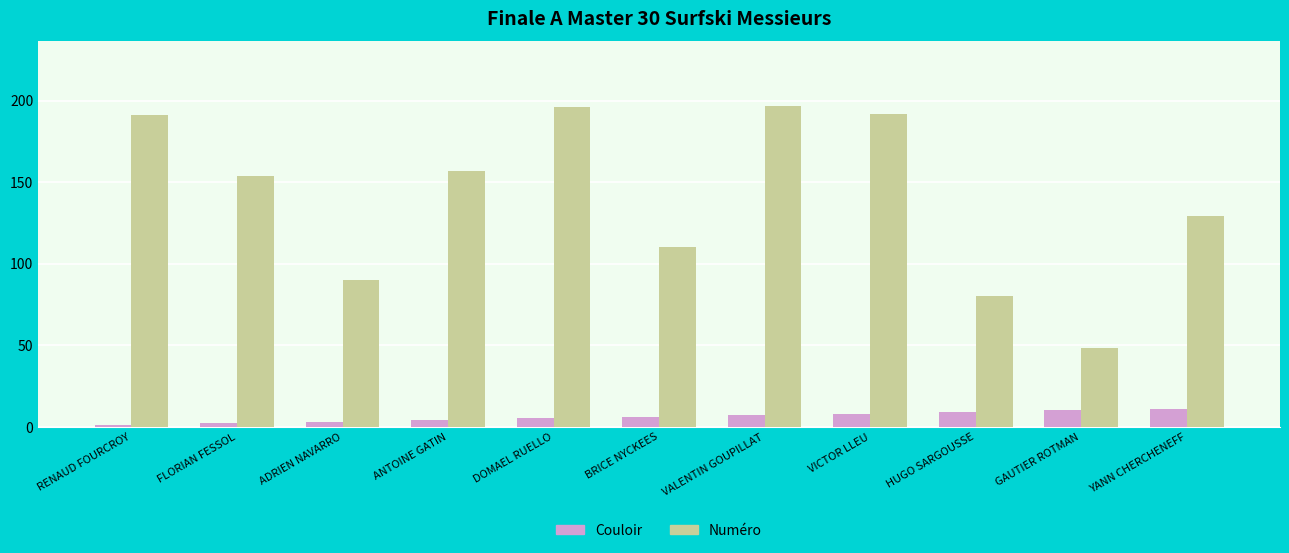

Is it true that Numéro equals 179 at YANN CHERCHENEFF?

False